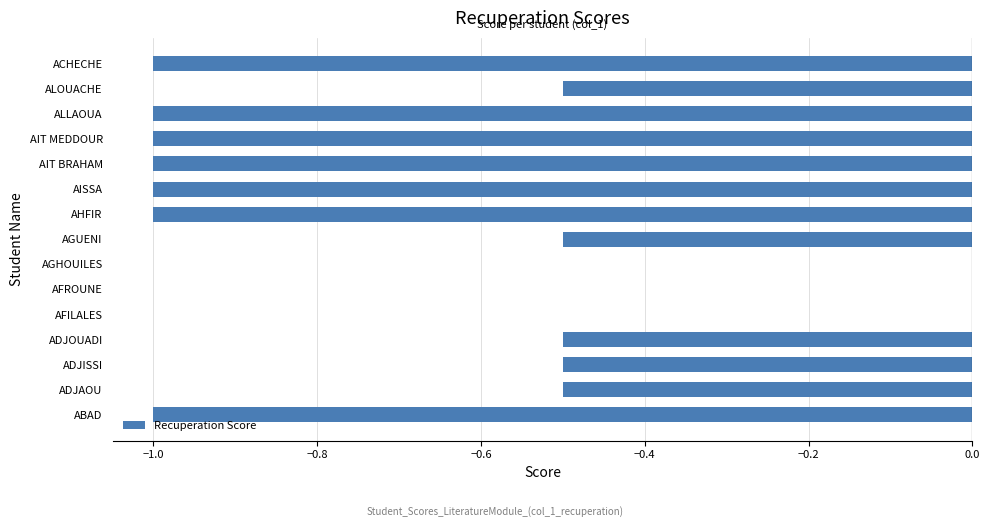

Is it true that the value at ACHECHE is -1.0?

True